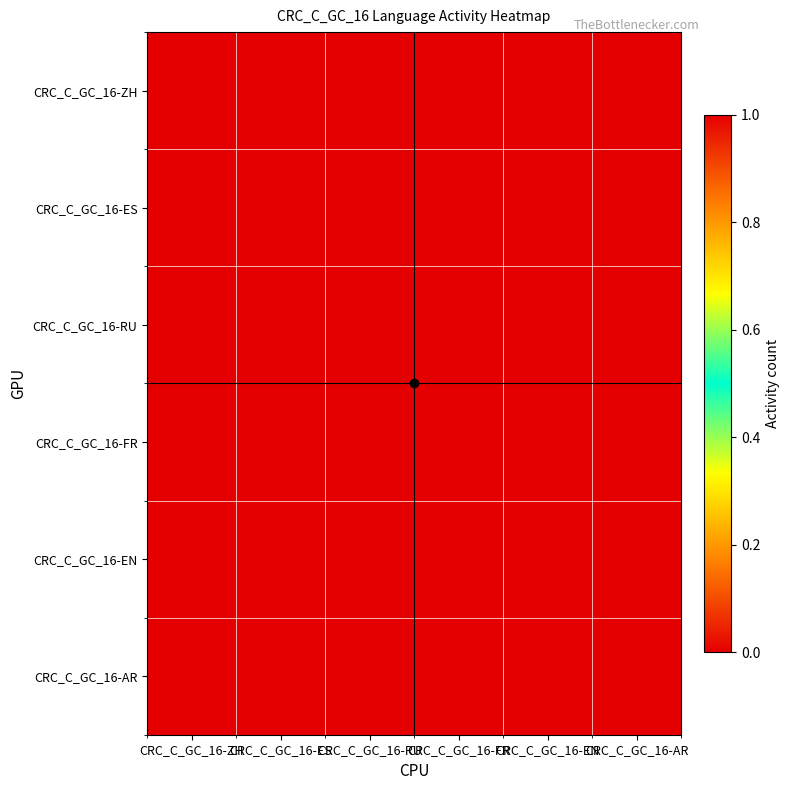

Rank the series at CRC_C_GC_16-ZH from highest to lowest value.

CRC_C_GC_16-ZH, CRC_C_GC_16-ES, CRC_C_GC_16-RU, CRC_C_GC_16-FR, CRC_C_GC_16-EN, CRC_C_GC_16-AR